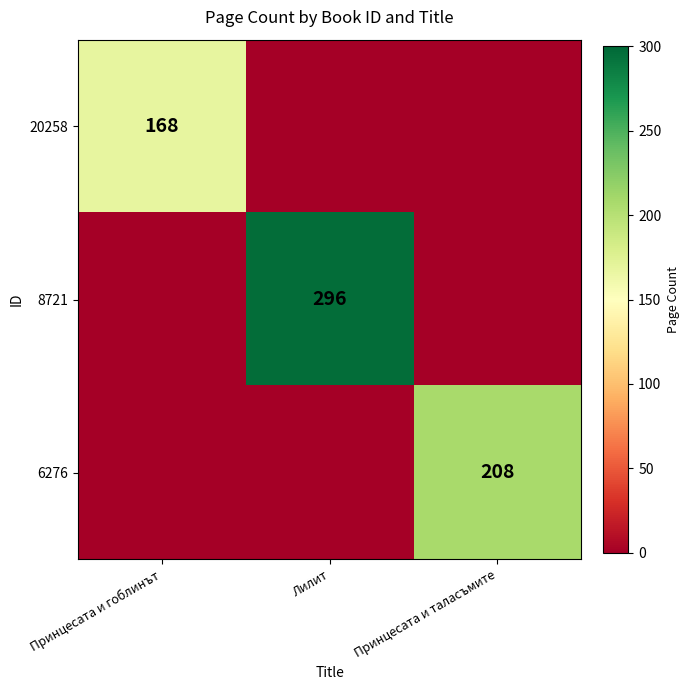

The 20258 series shows 168 at Принцесата и гоблинът. True or false?

True